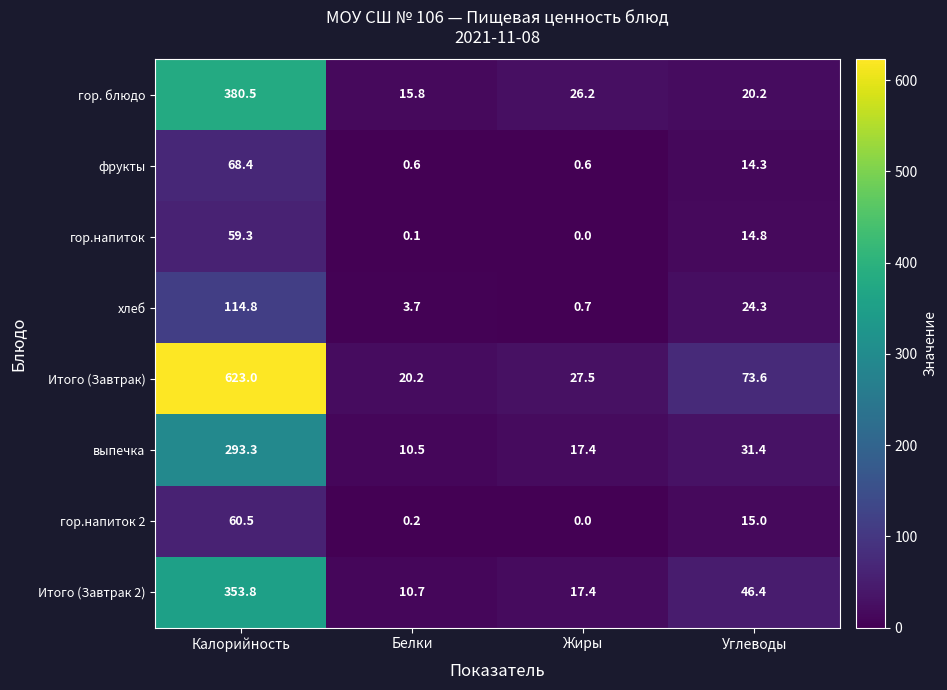

Which category has the lowest value in the выпечка series?

Белки